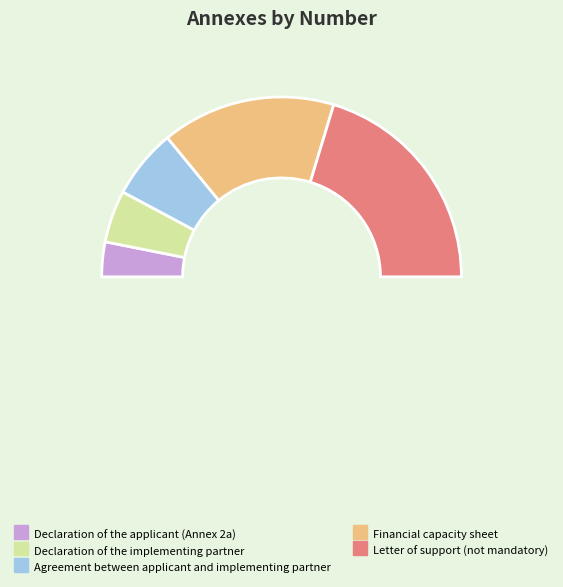

Does any single category account for the majority?

No